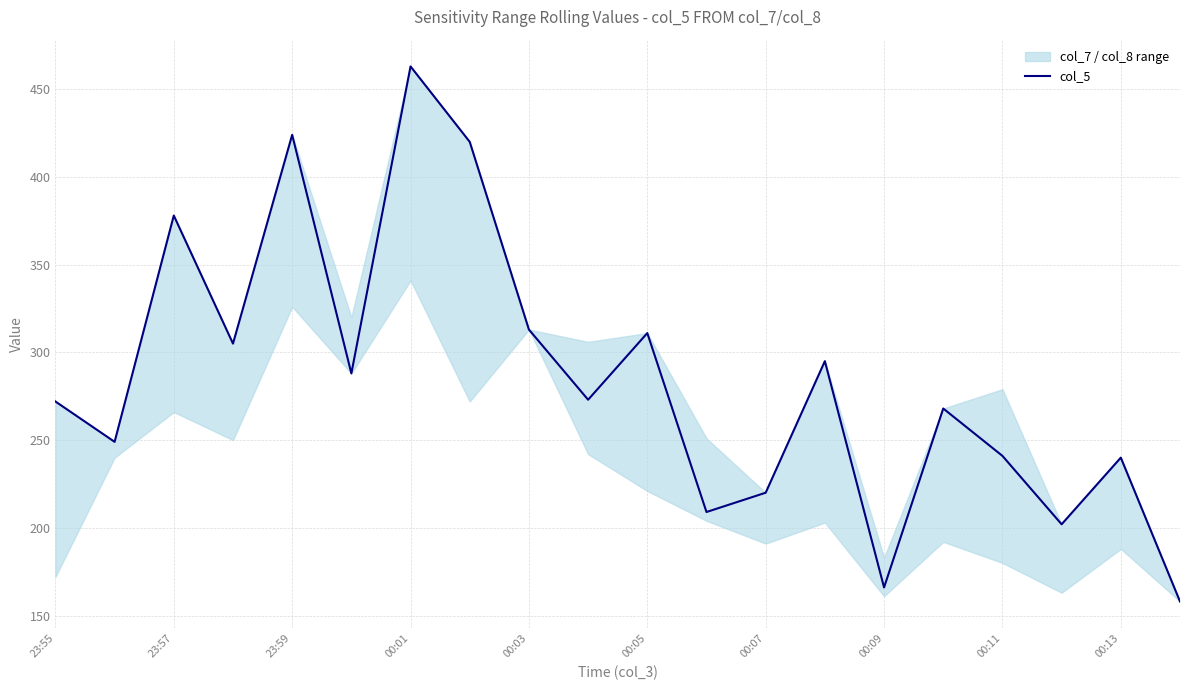

What is the maximum value for col_5?

463